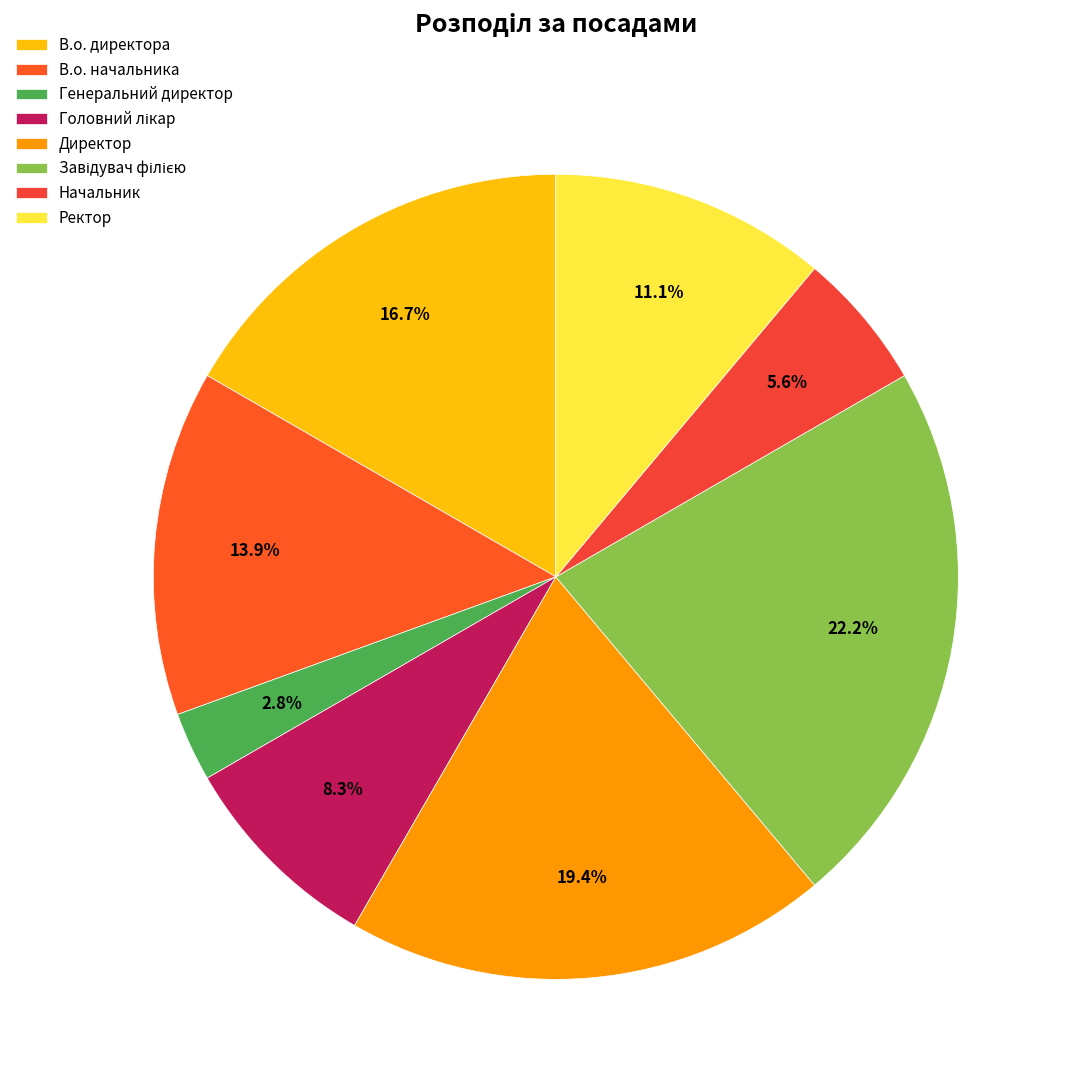

Count the number of slices in the pie.

8